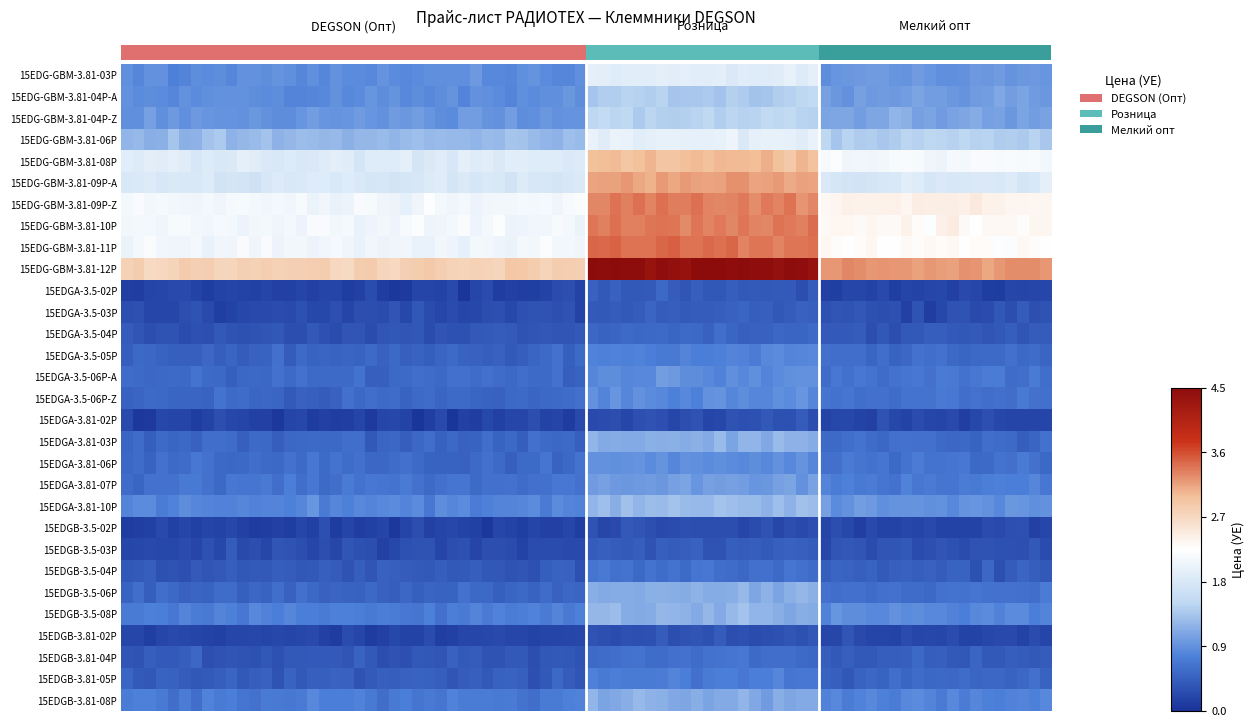

At which label is 15EDGB-3.5-04P closest to 0?

DEGSON